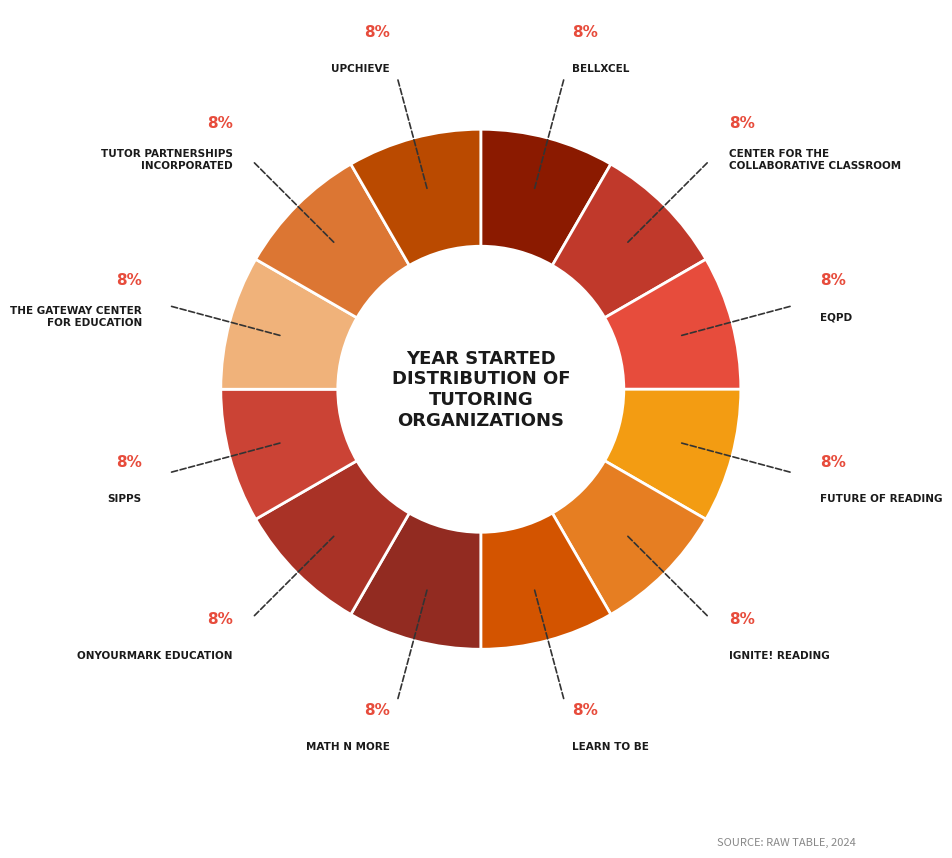

Is there a majority slice in this chart?

No